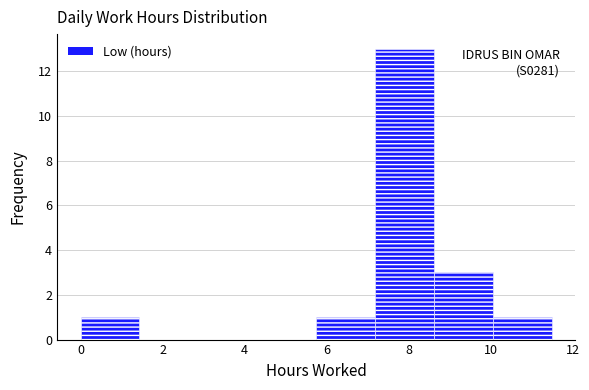

Which range on the x-axis has the tallest bar?

7.2 to 8.6